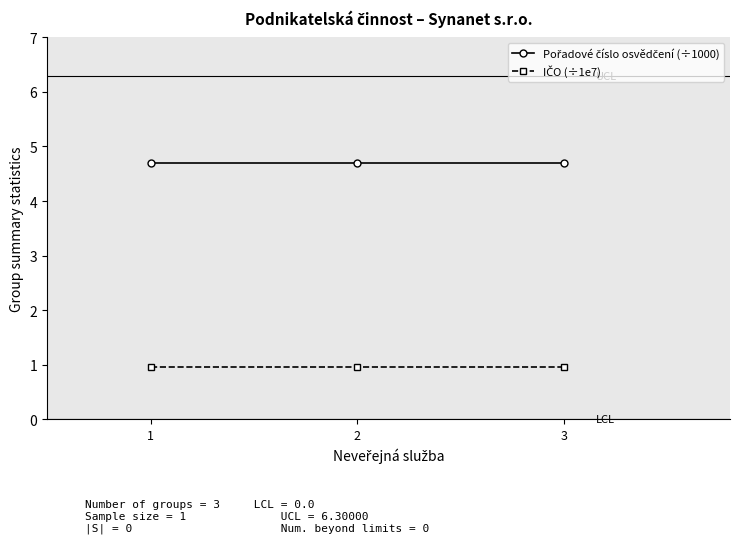

At how many categories does at least one series exceed 3?

3